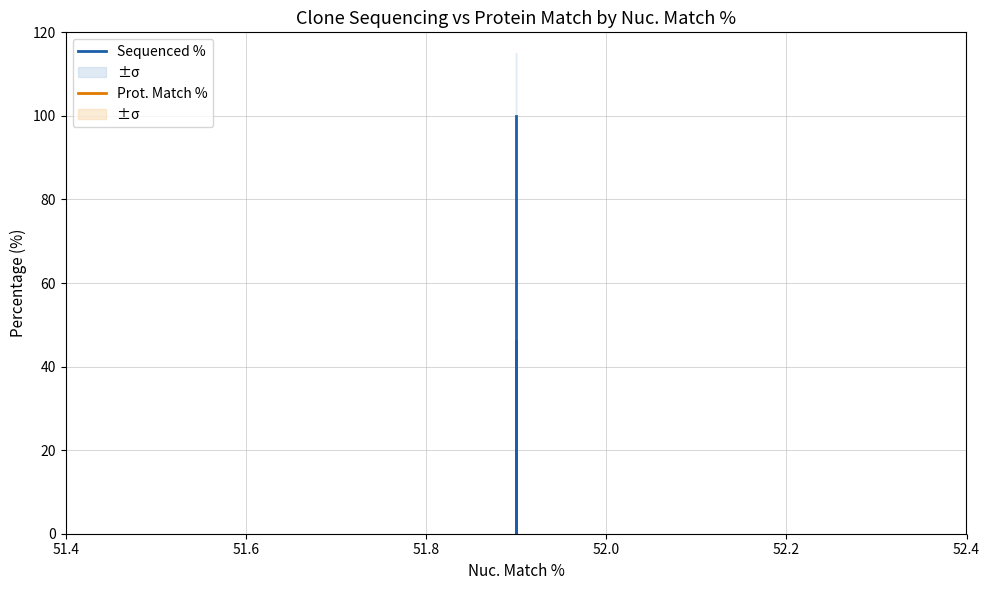

Reading right to left, what are all the values shown in this chart?

Sequenced %: 46.2	0.0	100.0
Prot. Match %: 51.6	51.6	51.6